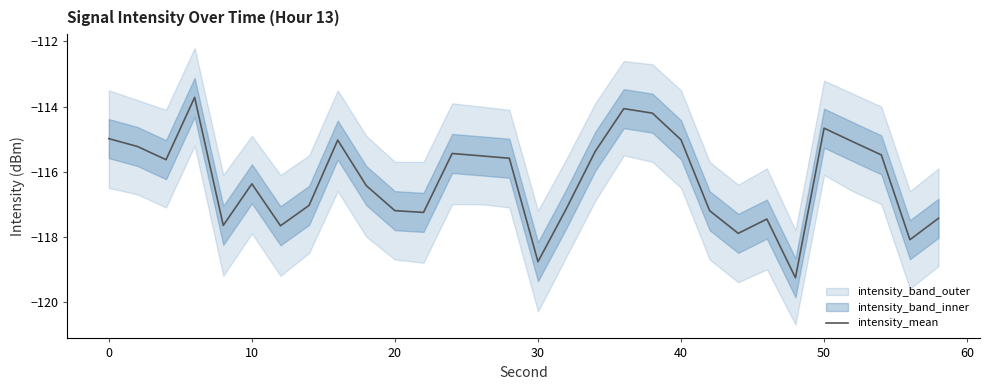

Reading left to right, list all the values displayed in this chart.

-115.0	-115.2	-115.6	-113.7	-117.7	-116.4	-117.7	-117.0	-115.0	-116.4	-117.2	-117.3	-115.4	-115.5	-115.6	-118.8	-117.1	-115.4	-114.1	-114.2	-115.0	-117.2	-117.9	-117.5	-119.3	-114.7	-115.1	-115.5	-118.1	-117.4